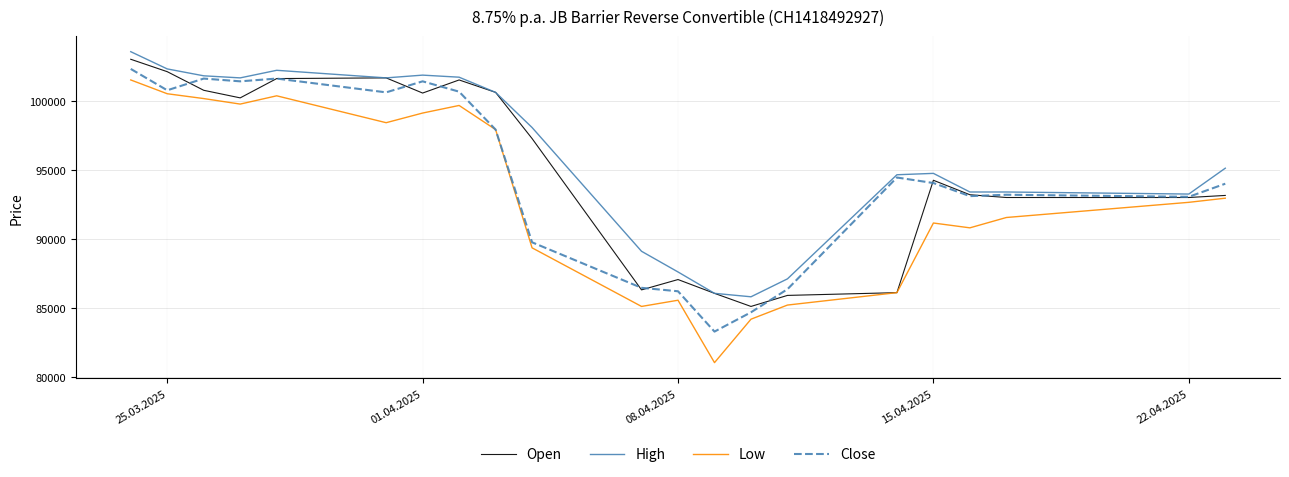

List the series in order of their peak value, lowest first.

Low, Close, Open, High